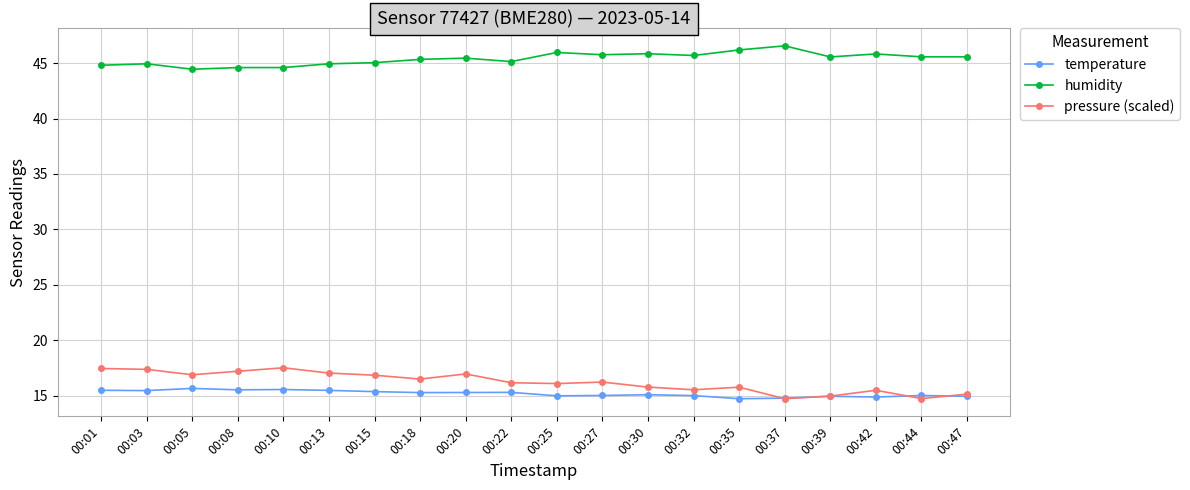

What is the sum of all pressure (scaled) values?

324.3